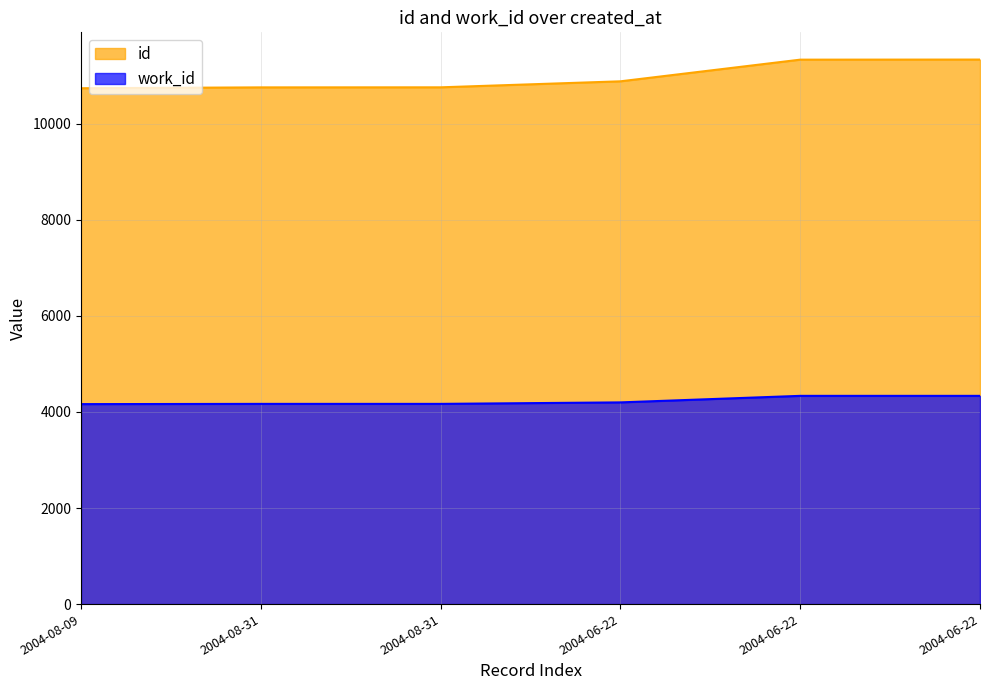

Rank the series by their maximum value, from lowest to highest.

work_id, id